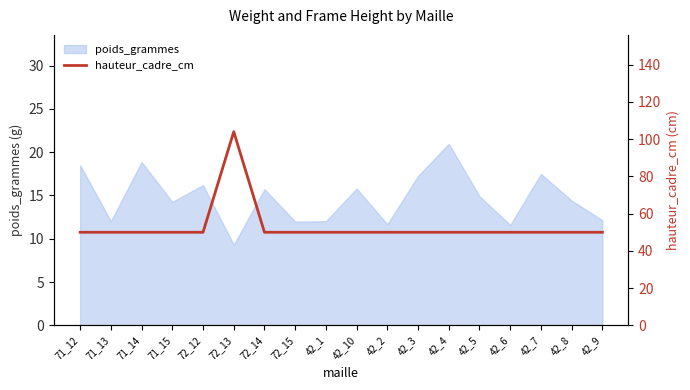

What position from the right is 42_6?

4